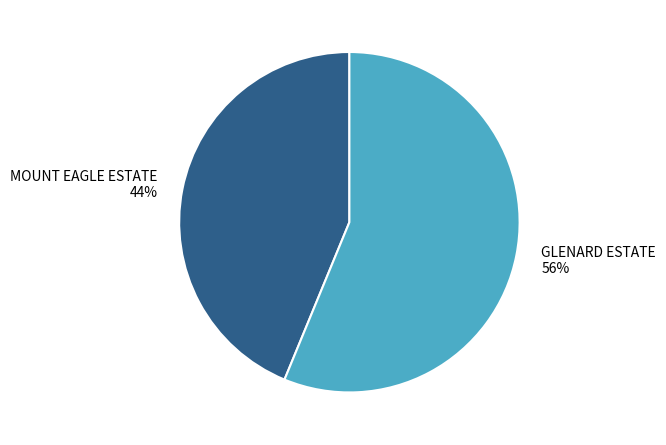

To the nearest percent, what percentage of the pie is MOUNT EAGLE ESTATE?

44%